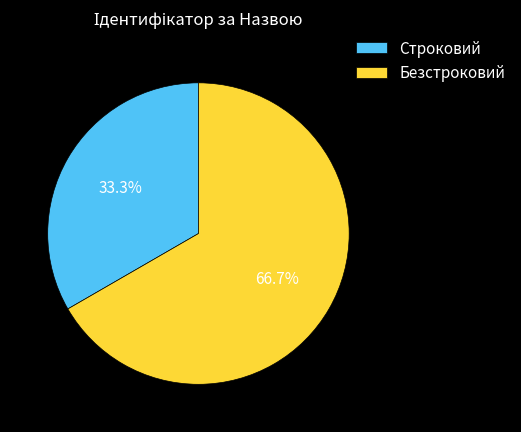

True or false: Строковий accounts for 33% of the total.

True